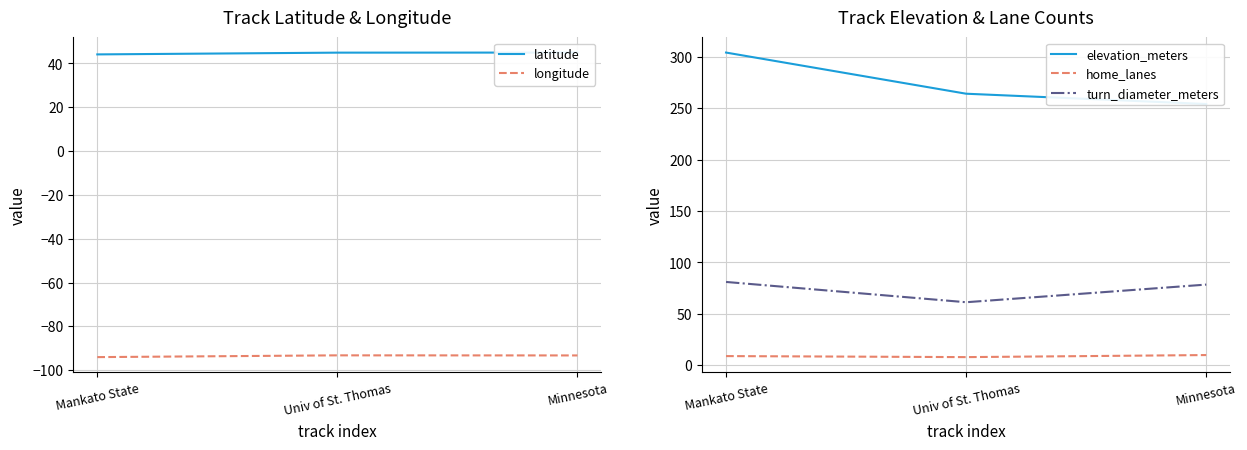

Reading right to left, transcribe all the data shown in this chart.

latitude: Minnesota=45.0	Univ of St. Thomas=44.9	Mankato State=44.1
longitude: Minnesota=-93.2	Univ of St. Thomas=-93.2	Mankato State=-94.0
elevation_meters: Minnesota=254.0	Univ of St. Thomas=264.0	Mankato State=304.0
home_lanes: Minnesota=10.0	Univ of St. Thomas=8.0	Mankato State=9.0
turn_diameter_meters: Minnesota=78.5	Univ of St. Thomas=61.3	Mankato State=81.1